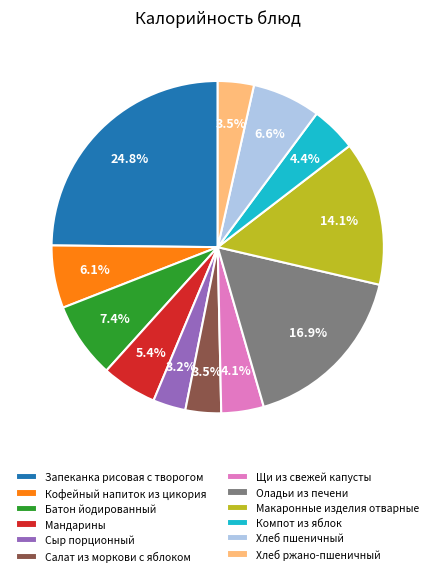

What is the total percentage of Макаронные изделия отварные and Кофейный напиток из цикория?

20.2%